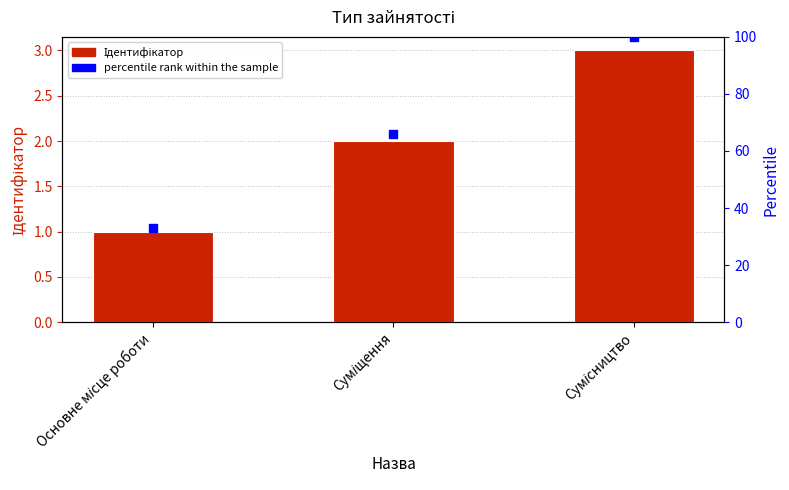

Which series has the largest Y range (max minus min)?

percentile rank within the sample